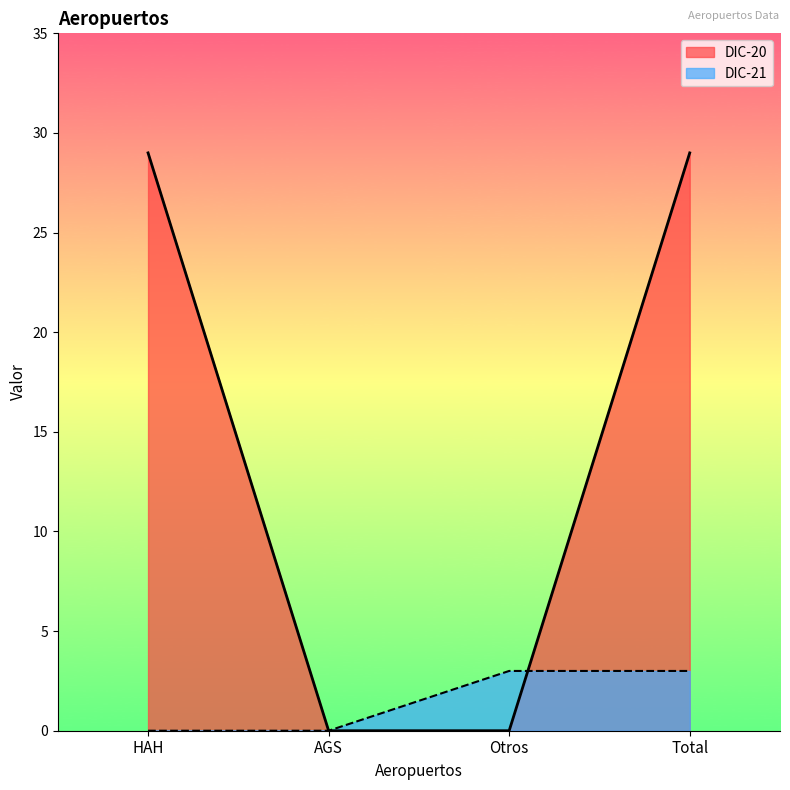

Reading left to right, list all the values displayed in this chart.

DIC-20: HAH=29	AGS=0	Otros=0	Total=29
DIC-21: HAH=0	AGS=0	Otros=3	Total=3